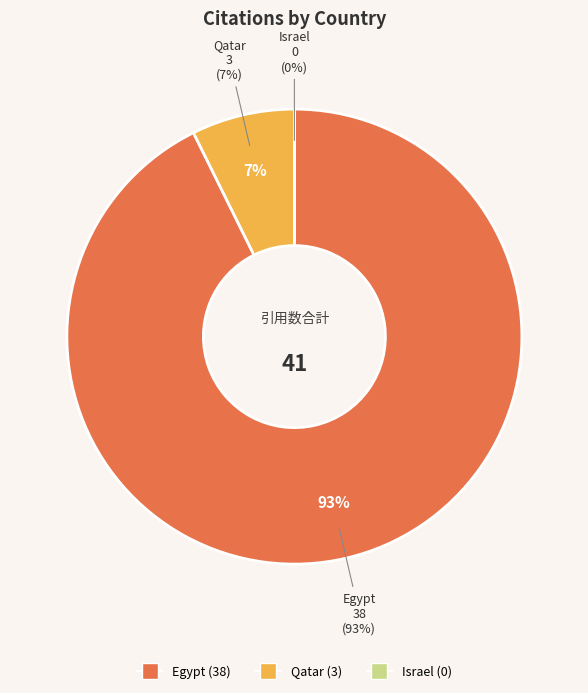

Which slice is the smallest?

Israel